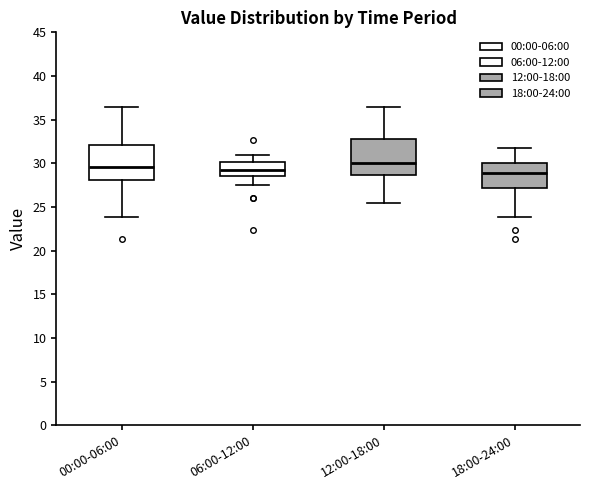

Where does the upper whisker of the box for 06:00-12:00 end on the y-axis? The values are not printed on the chart, so give them approximately, as read against the axis.

31.0